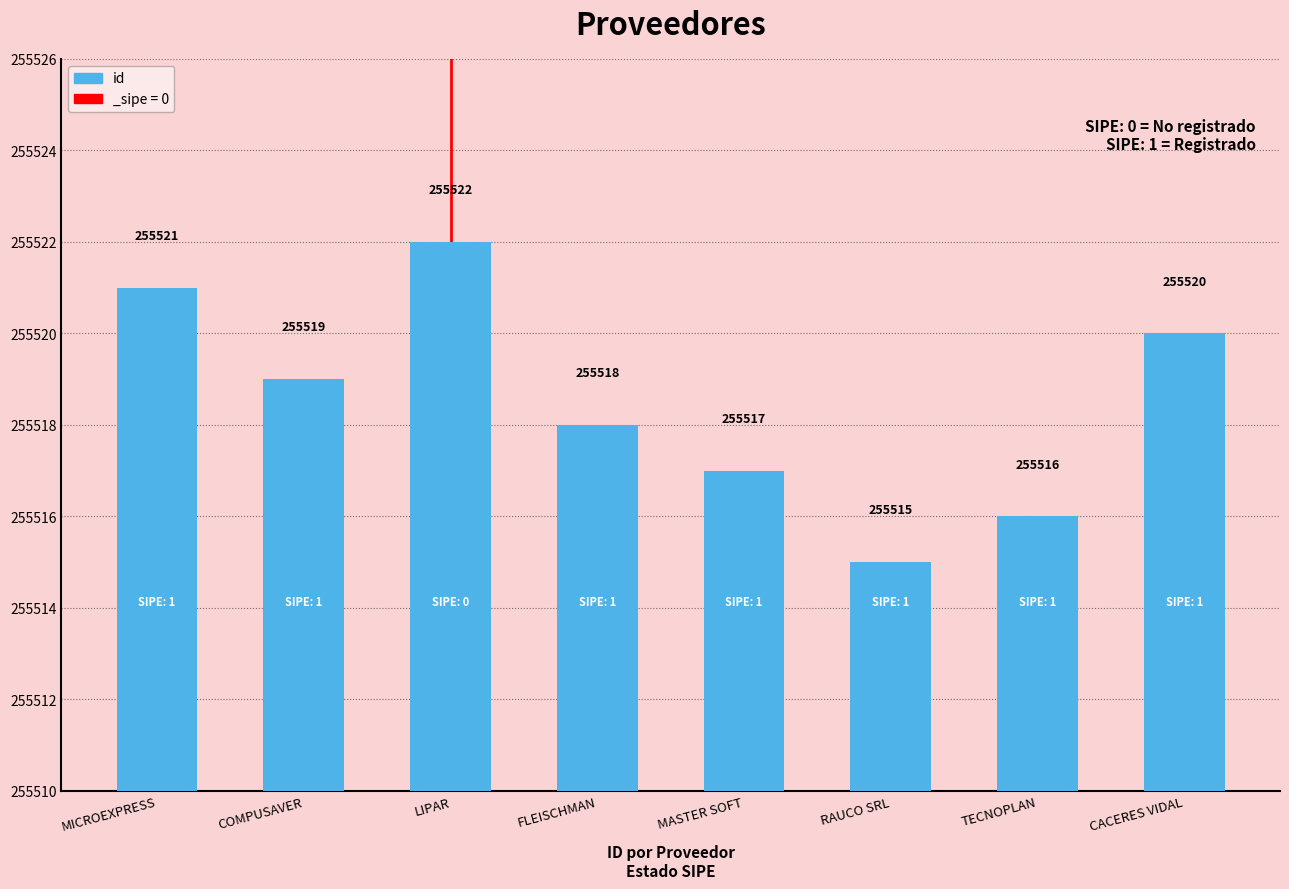

What is the sum of all values?

2044148